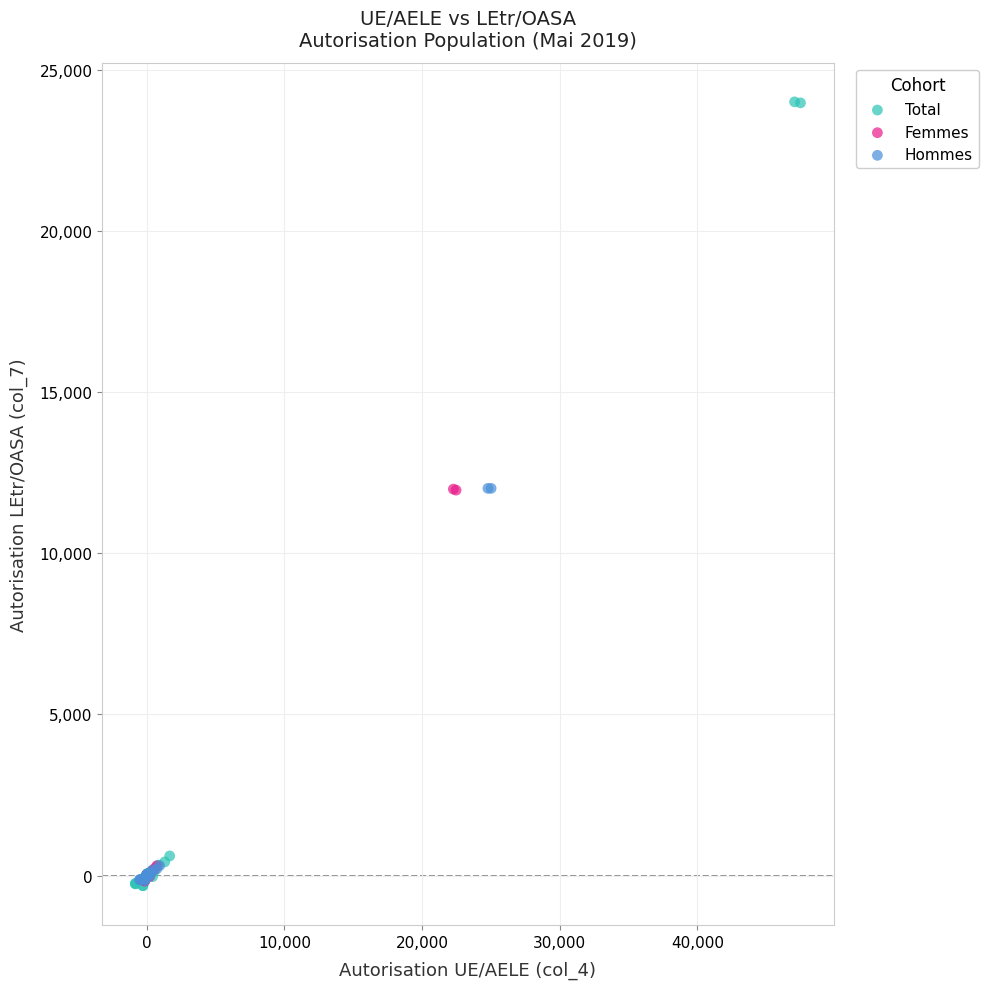

Which series contains the highest Y value?

Total